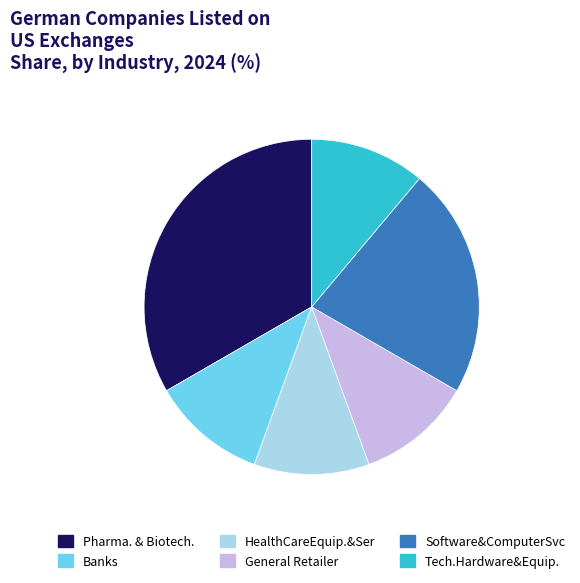

Which category has the biggest portion of the pie?

Pharma. & Biotech.